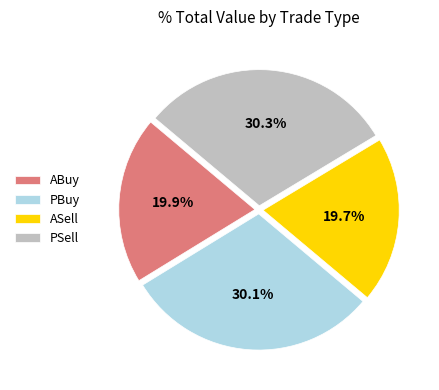

Combined, what portion of the pie is ASell and PSell?

50.0%